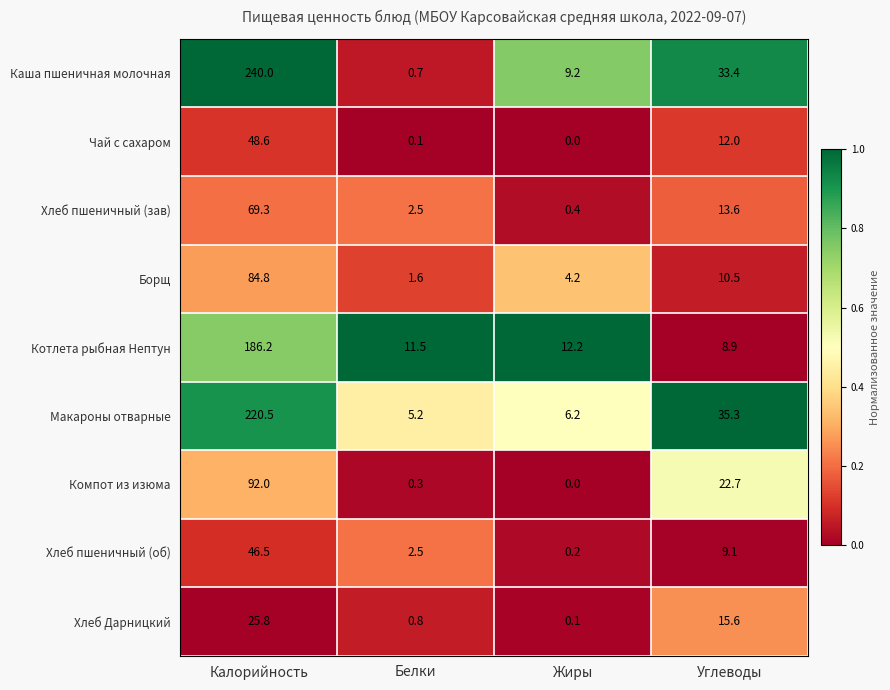

Which series changed the most between Белки and Жиры?

Каша пшеничная молочная